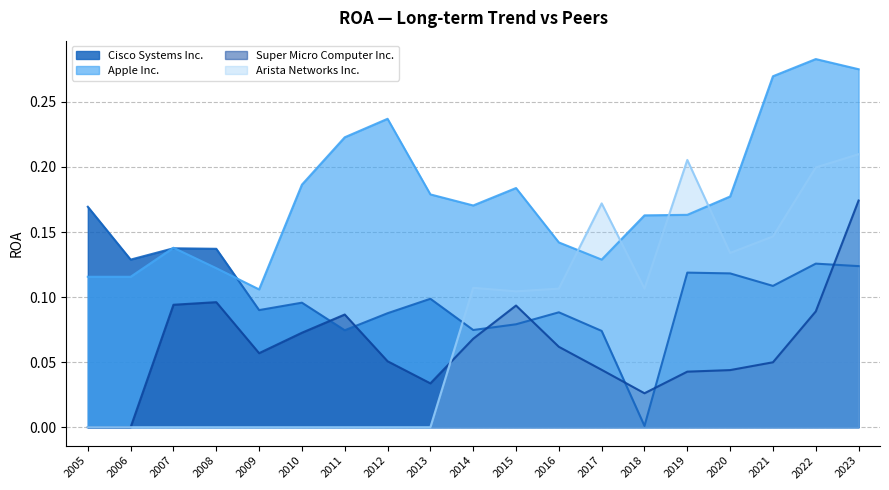

The value of Cisco Systems Inc. at 2022 is 0.1. True or false?

True